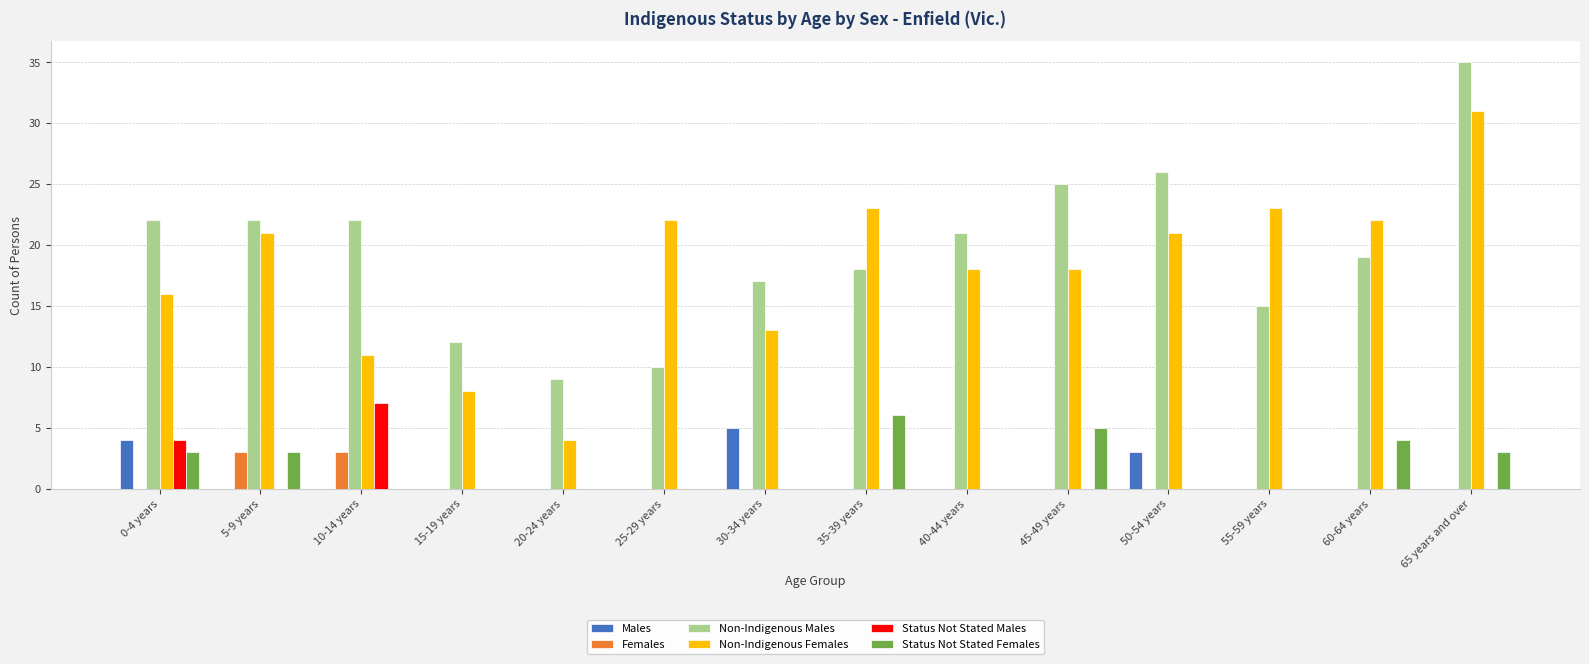

What are all the series names shown in the legend?

Males, Females, Non-Indigenous Males, Non-Indigenous Females, Status Not Stated Males, Status Not Stated Females